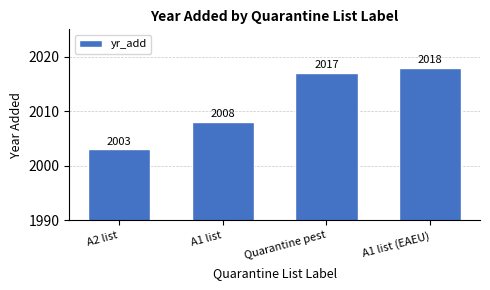

How many distinct data groups are displayed?

1